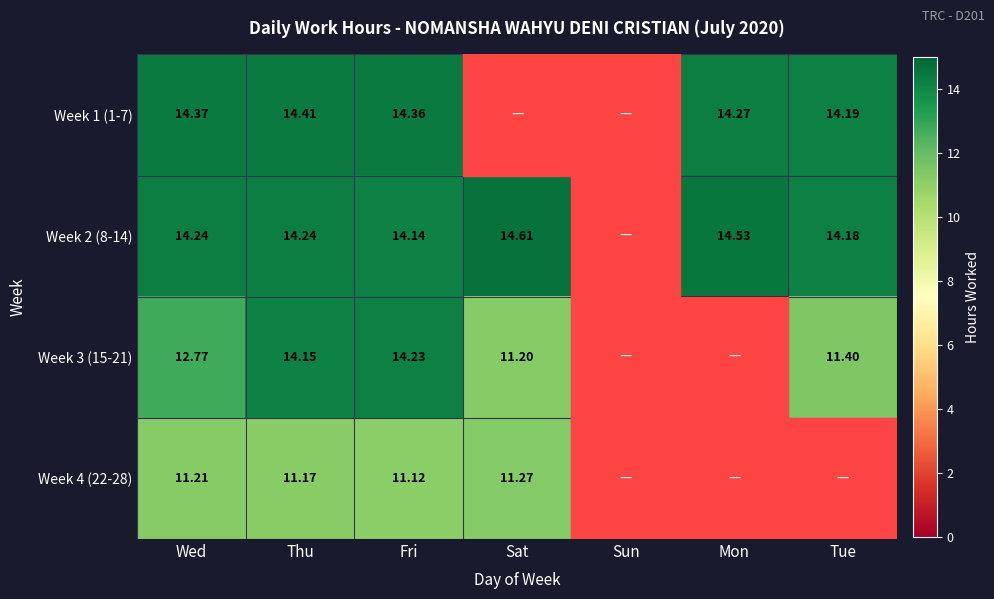

The value of Week 1 (1-7) at Wed is 14.4. True or false?

True